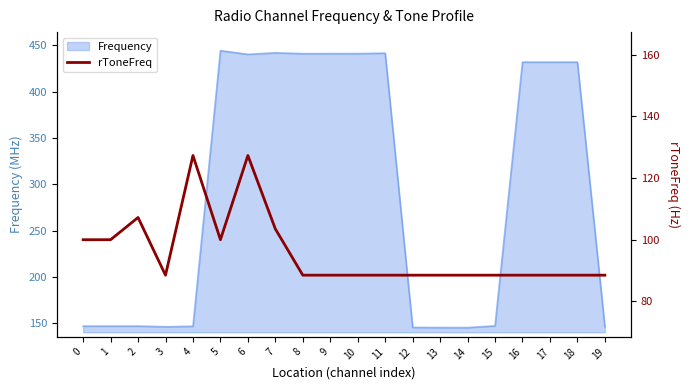

Where is the first local maximum?

2